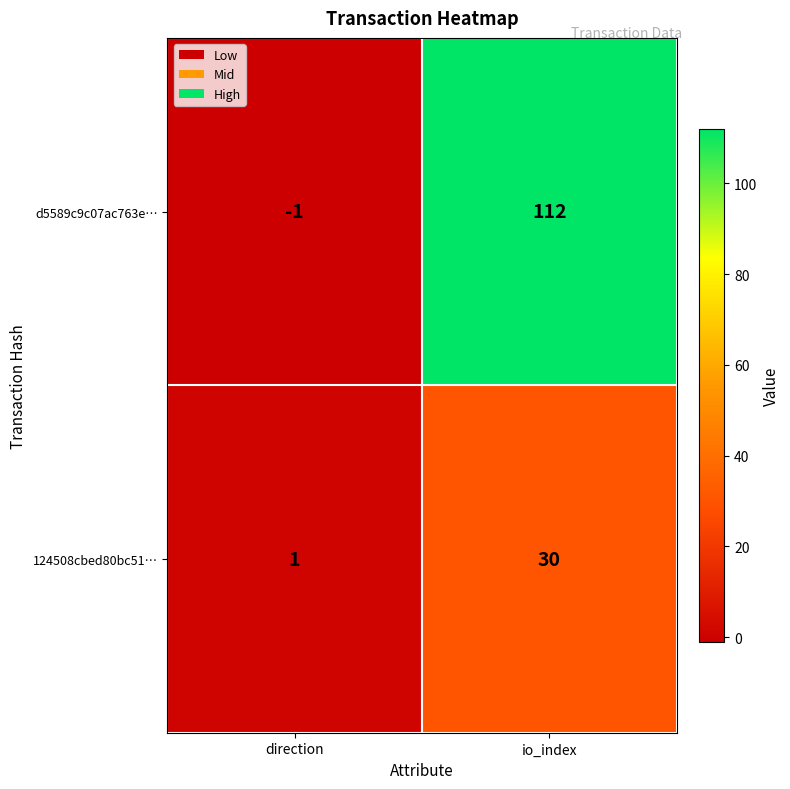

What value does the 124508cbed80bc51… series have at io_index, to the nearest 10?

30